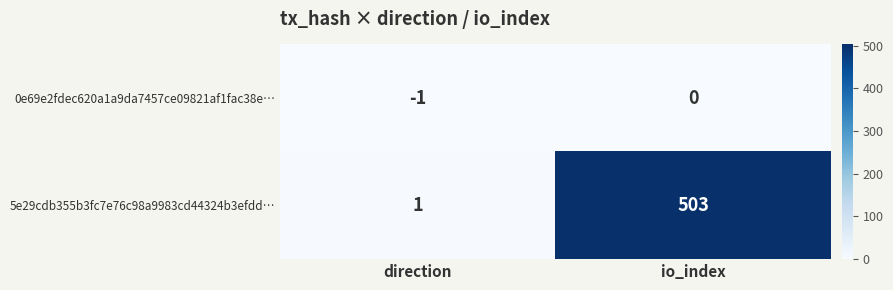

Which series has the widest spread of values?

5e29cdb355b3fc7e76c98a9983cd44324b3efdd…